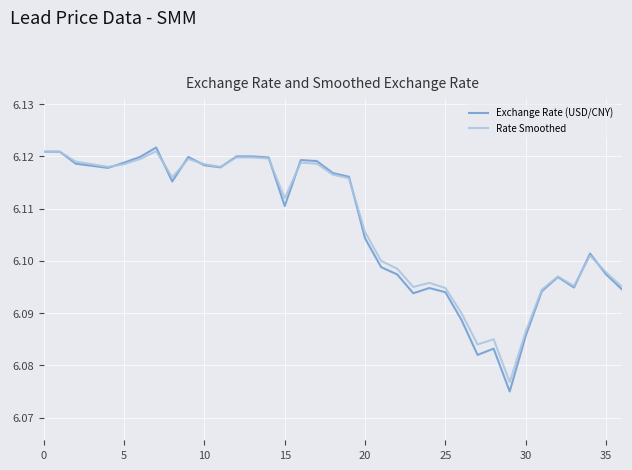

Which series has the largest range (max minus min)?

Exchange Rate (USD/CNY)